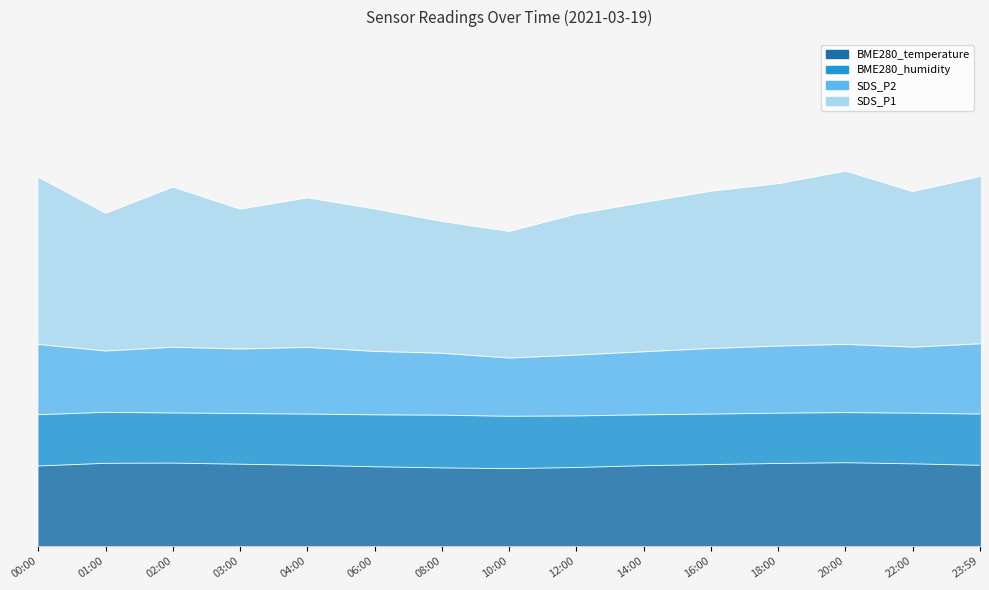

What is the sum of the SDS_P1 values at 20:00 and 10:00?

15.0